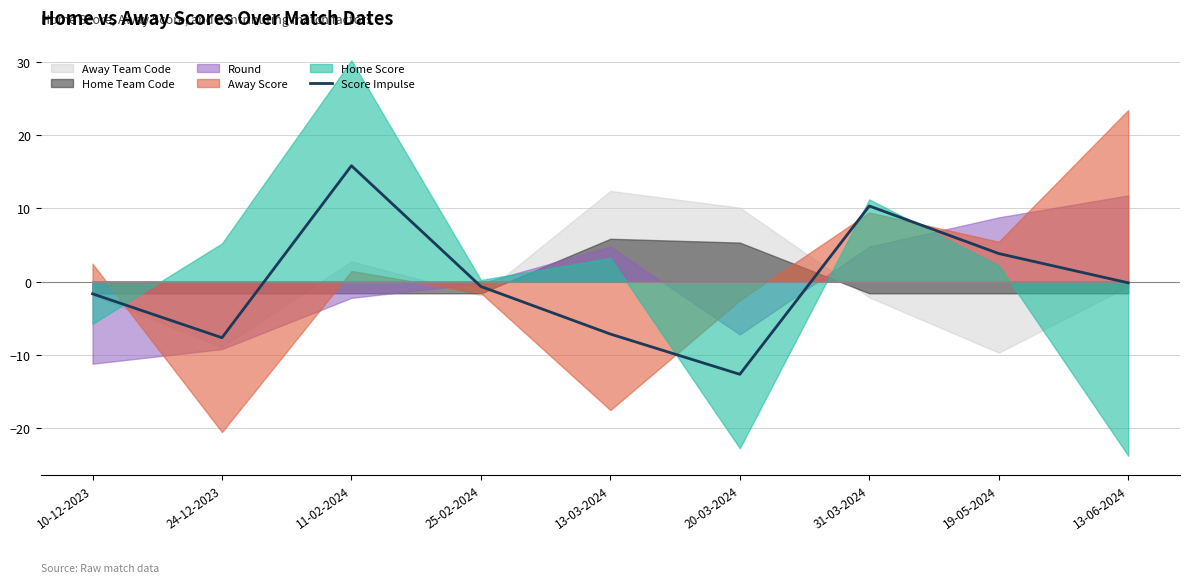

Rank the categories by value from lowest to highest.

20-03-2024, 24-12-2023, 13-03-2024, 10-12-2023, 25-02-2024, 13-06-2024, 19-05-2024, 31-03-2024, 11-02-2024